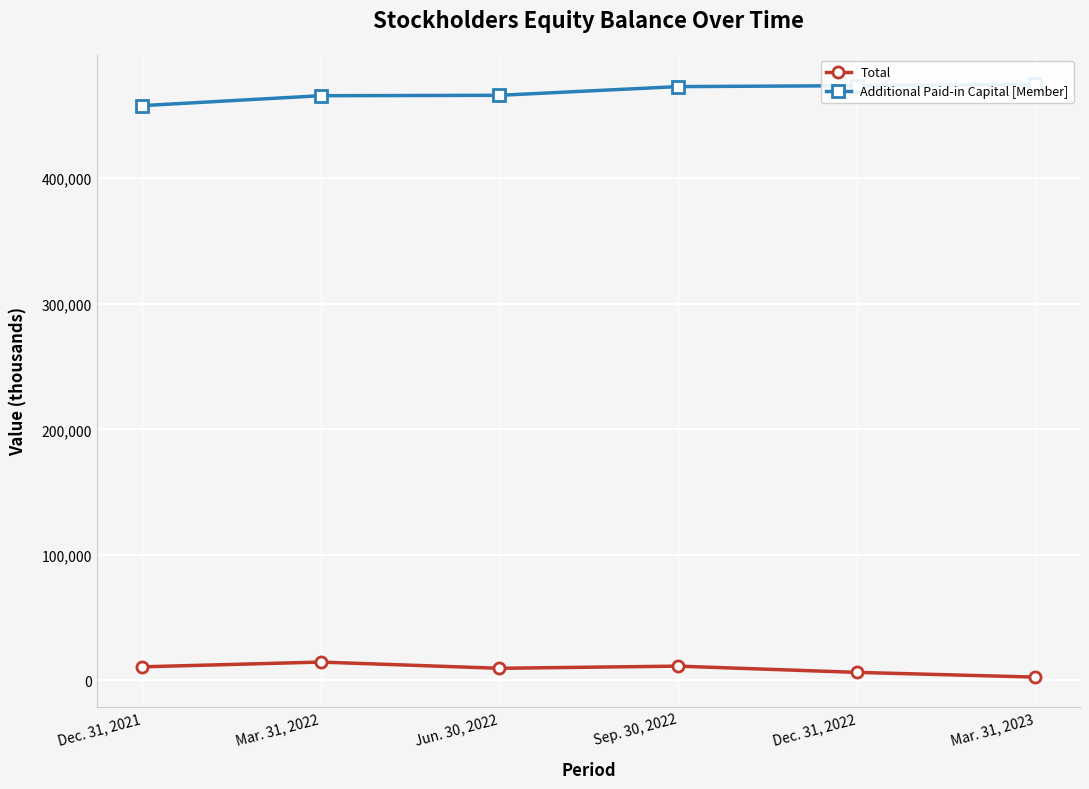

Which series has the largest total across all categories?

Additional Paid-in Capital [Member]